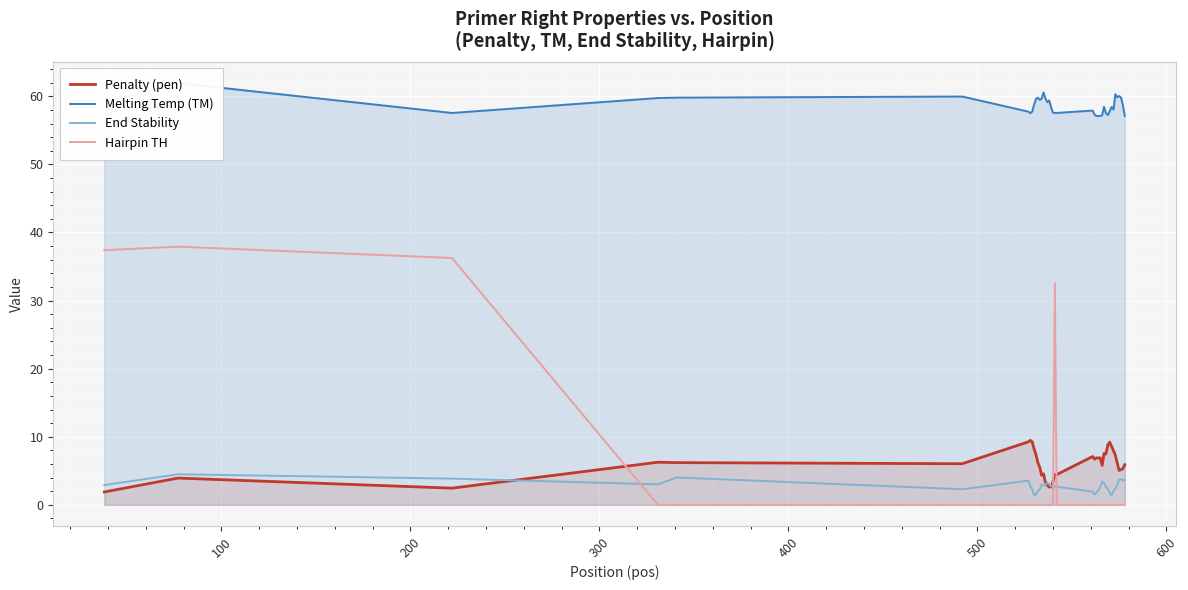

How many data points in Melting Temp (TM) are above 58?

23